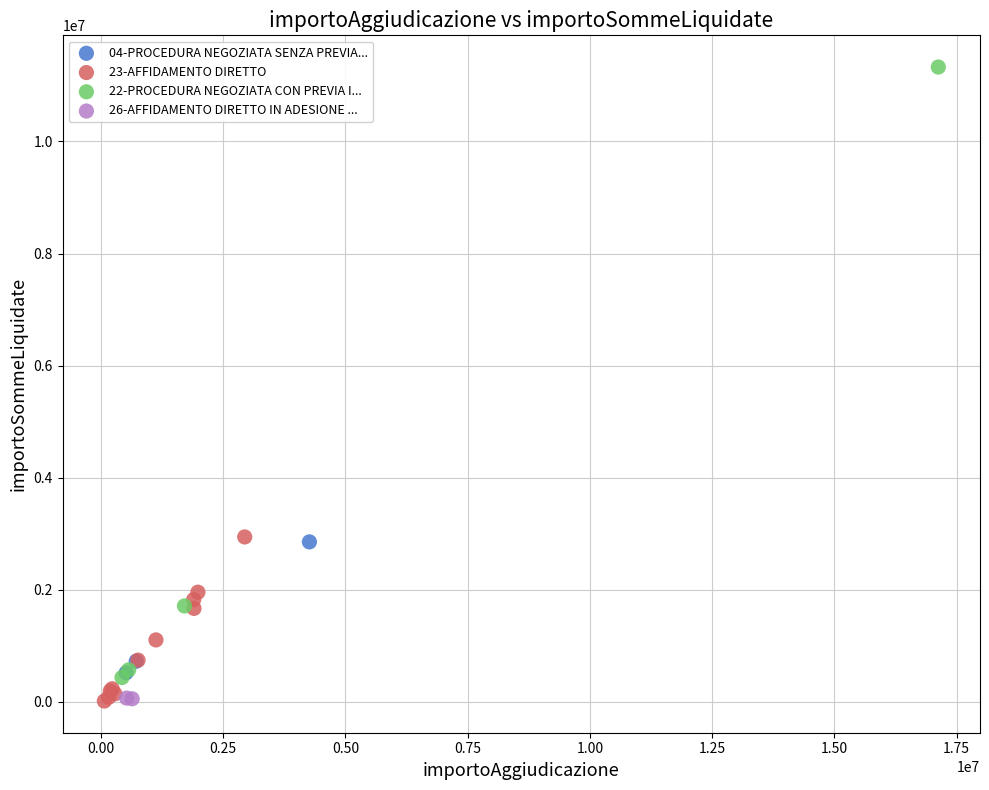

What are all the series names shown in the legend?

04-PROCEDURA NEGOZIATA SENZA PREVIA..., 23-AFFIDAMENTO DIRETTO, 22-PROCEDURA NEGOZIATA CON PREVIA I..., 26-AFFIDAMENTO DIRETTO IN ADESIONE ...